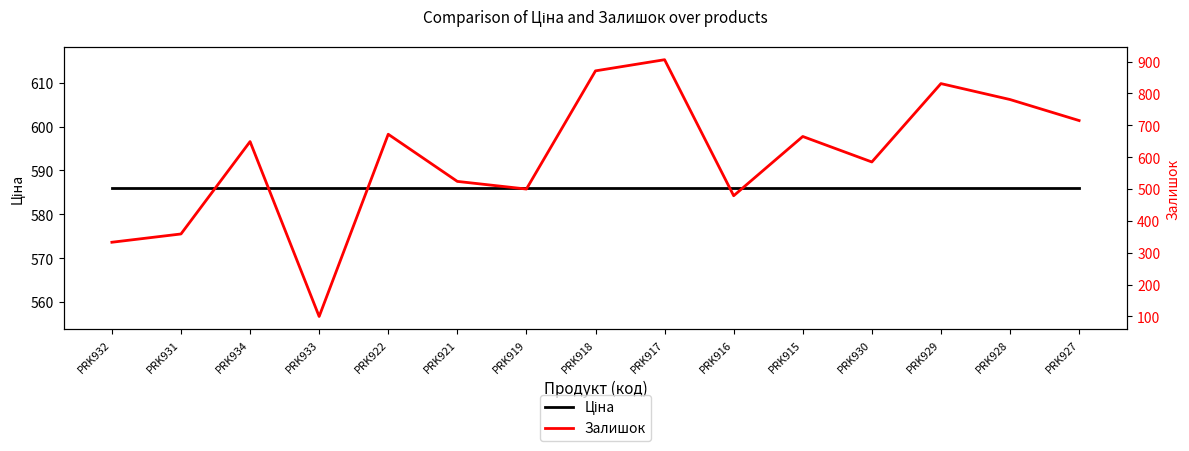

Reading right to left, transcribe all the data shown in this chart.

Ціна: 586.0	586.0	586.0	586.0	586.0	586.0	586.0	586.0	586.0	586.0	586.0	586.0	586.0	586.0	586.0
Залишок: 715.0	781.0	831.0	585.0	665.0	479.0	906.0	871.0	500.0	524.0	672.0	100.0	649.0	359.0	333.0